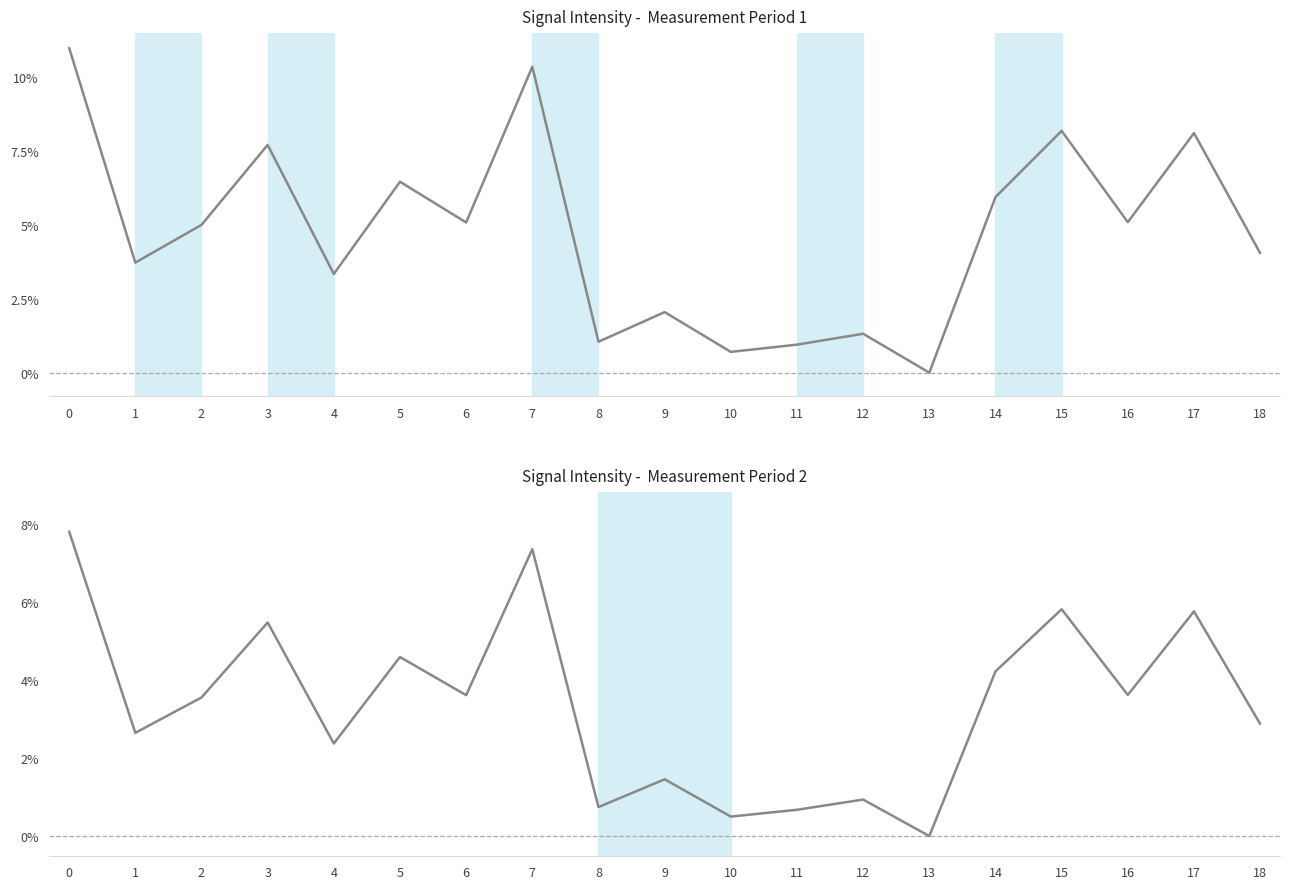

Read the value at 7.

0.1